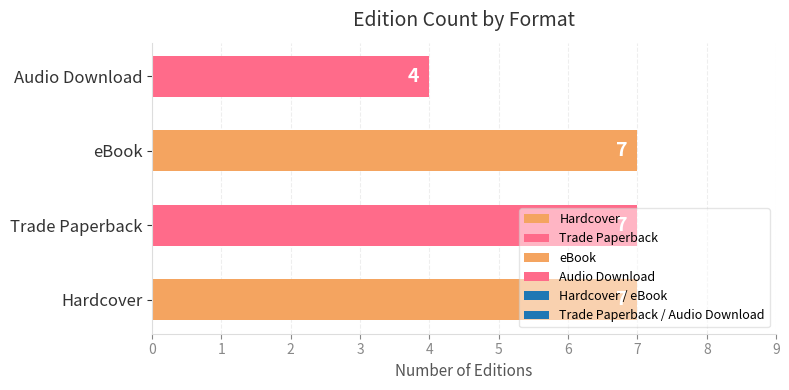

How many categories are shown in the chart?

4